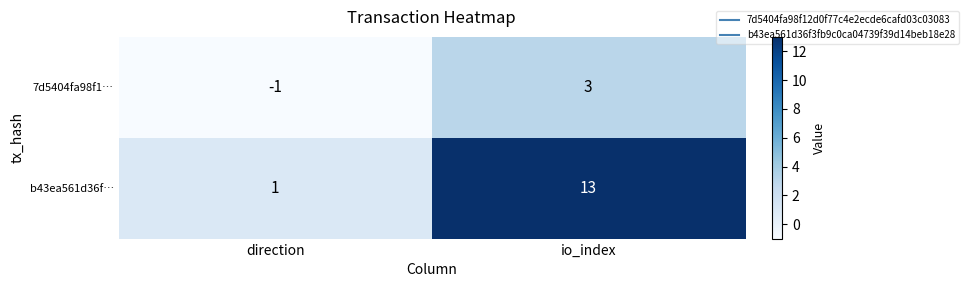

At which label is 7d5404fa98f1… closest to 1?

direction